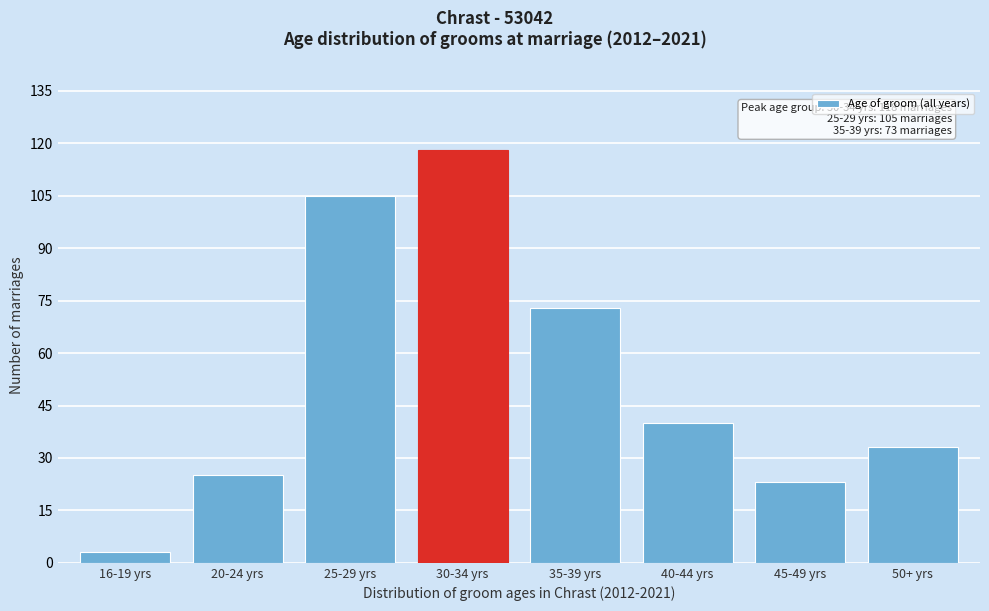

Reading left to right, what are all the values shown in this chart?

16-19 yrs=3	20-24 yrs=25	25-29 yrs=105	30-34 yrs=118	35-39 yrs=73	40-44 yrs=40	45-49 yrs=23	50+ yrs=33